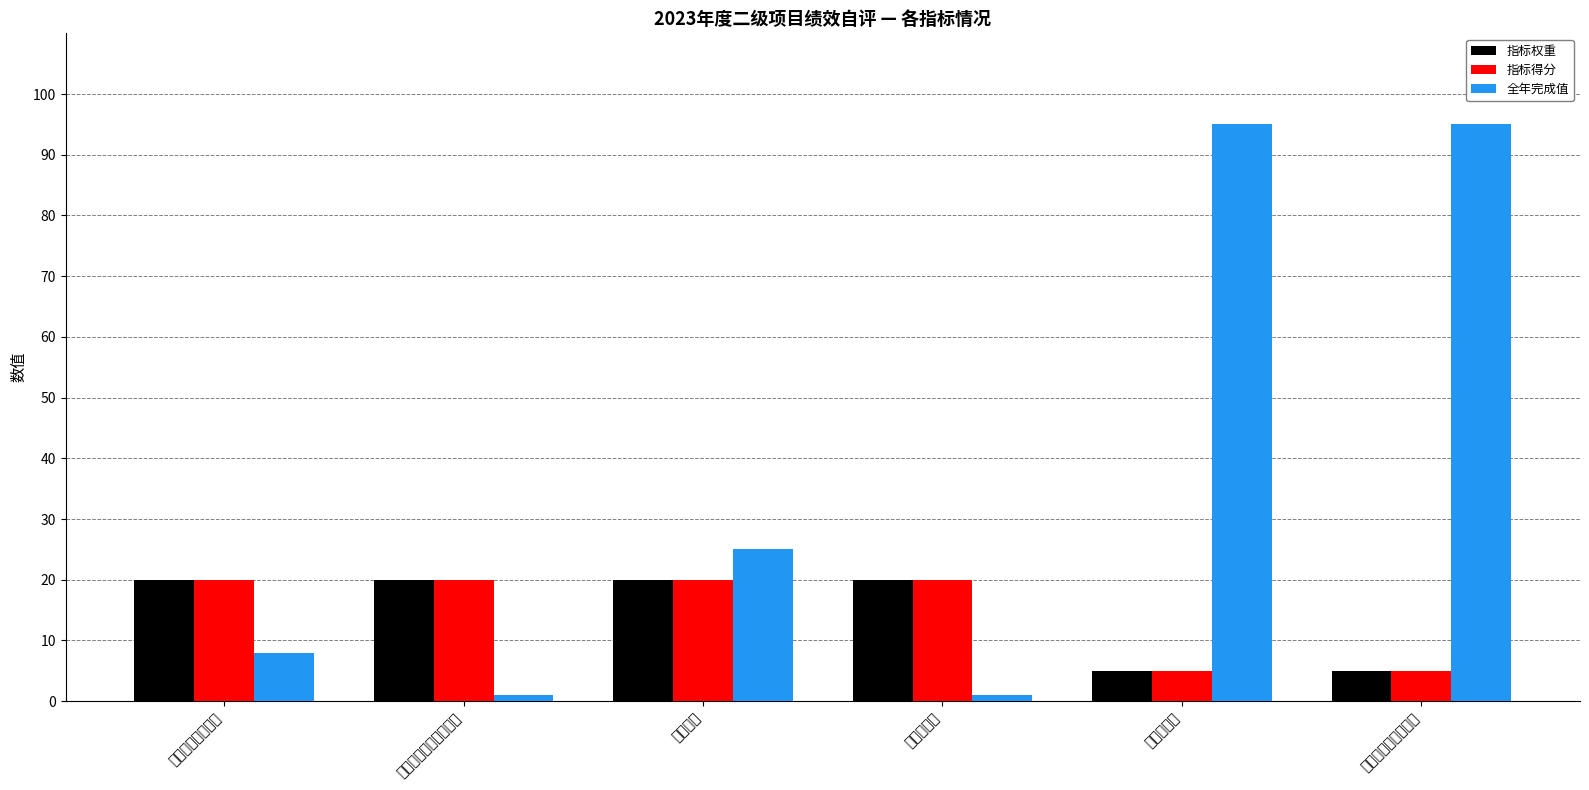

At which category is the sum across all series the highest?

工作满意度